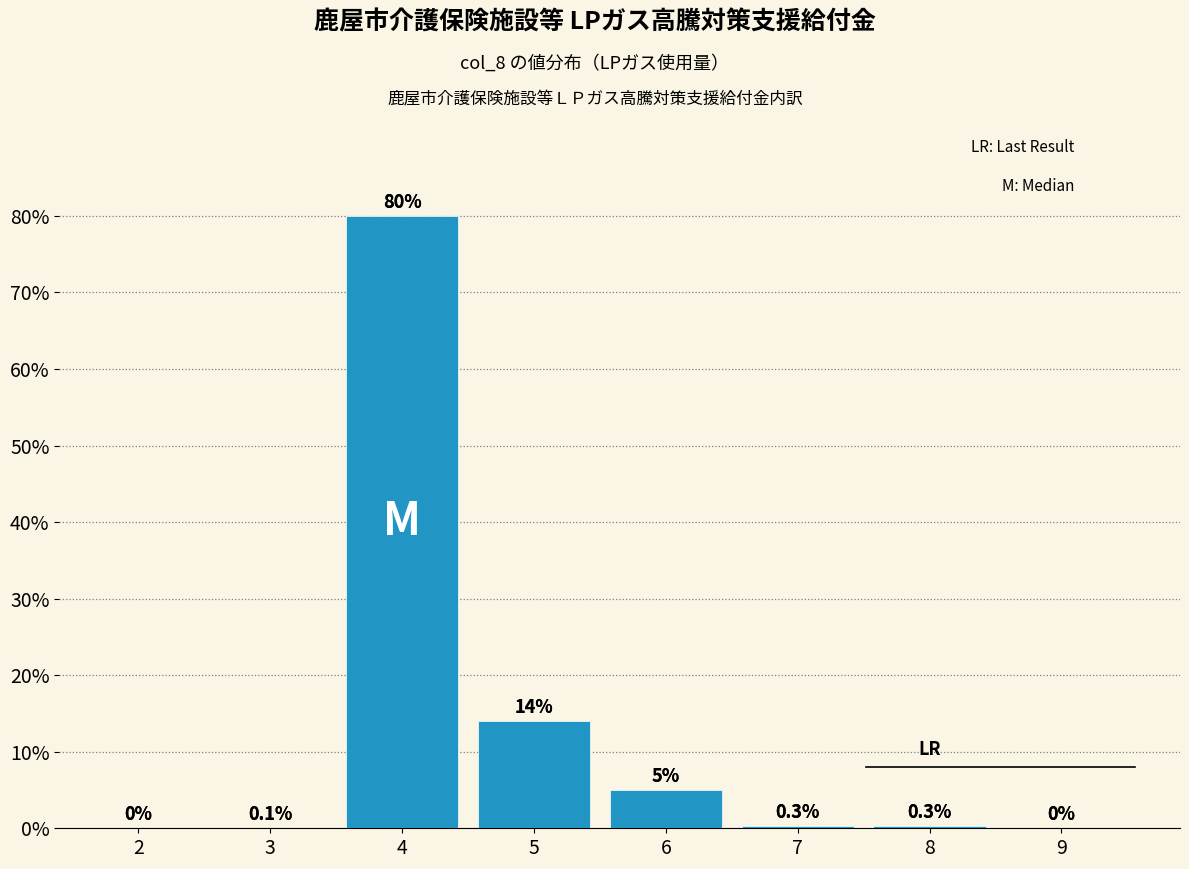

Reading left to right, extract all data points from this chart.

2=0.0	3=0.1	4=80.0	5=14.0	6=5.0	7=0.3	8=0.3	9=0.0